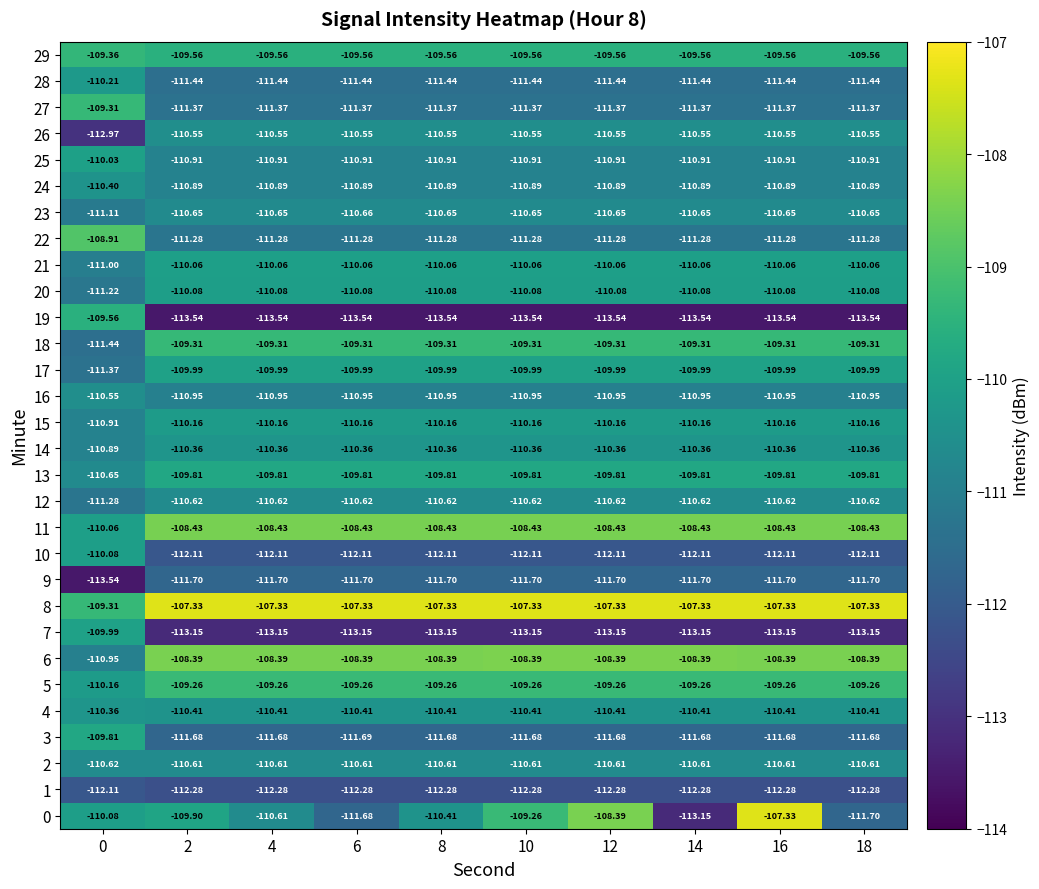

Is the value of 21 at 2 greater than the value of 26 at 12?

Yes